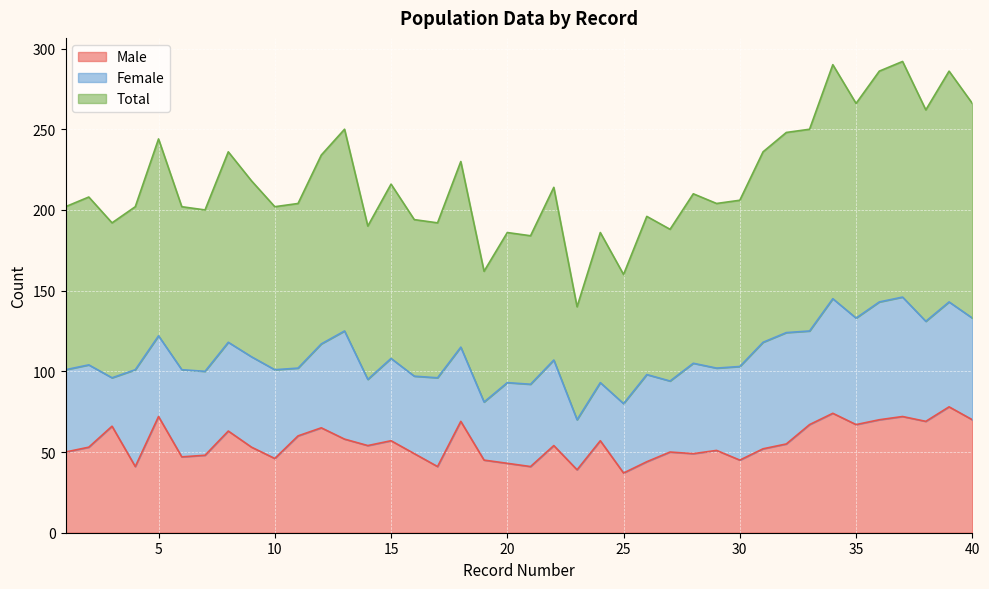

What is the value of the Total point at the 34th from the left?

145